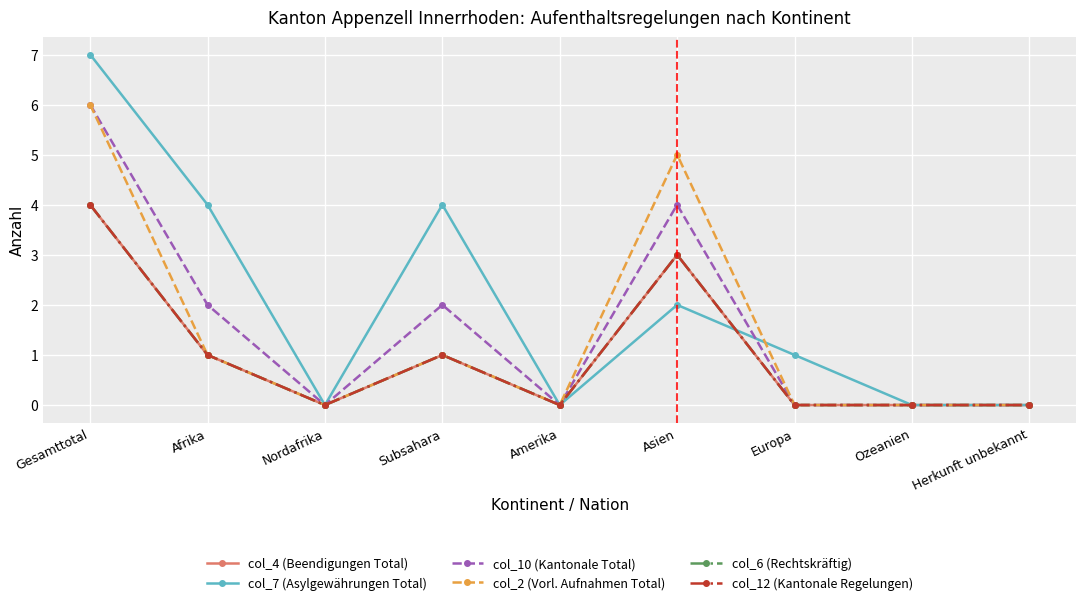

How many col_10 (Kantonale Total) values are between 0 and 2?

7